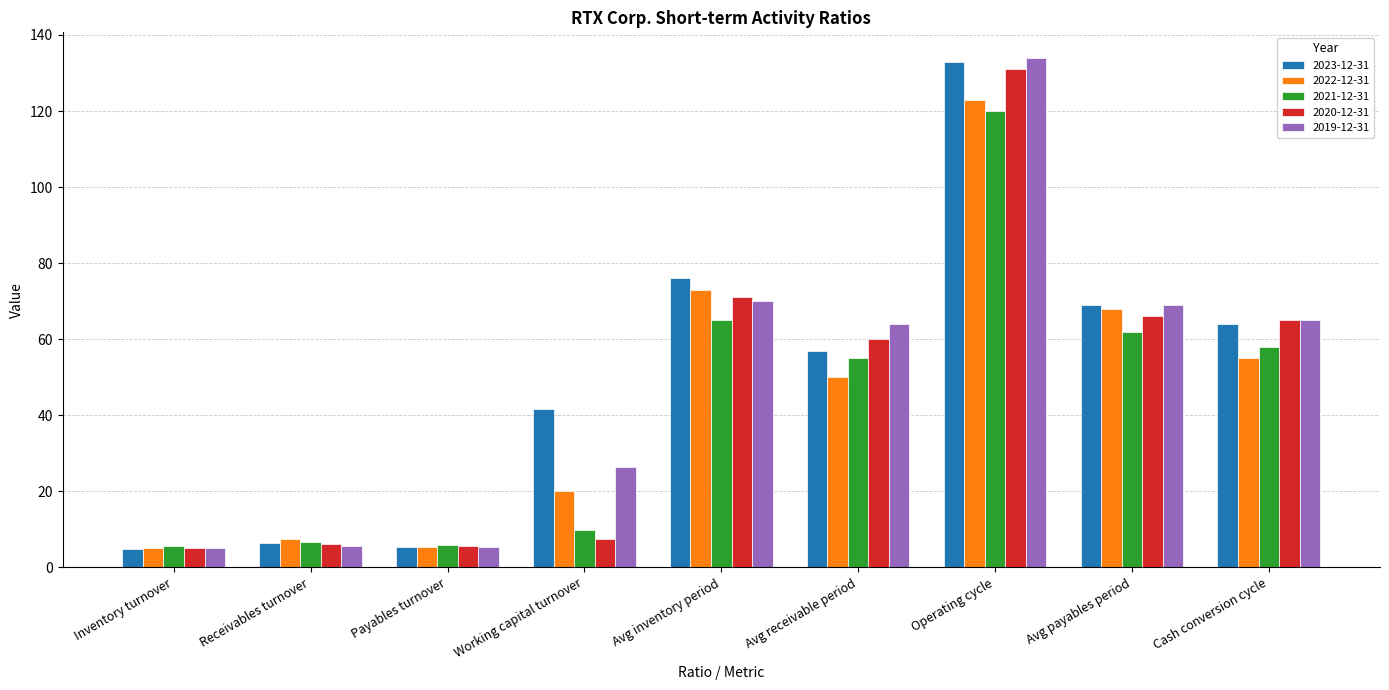

Which series changed the most between Avg receivable period and Operating cycle?

2023-12-31